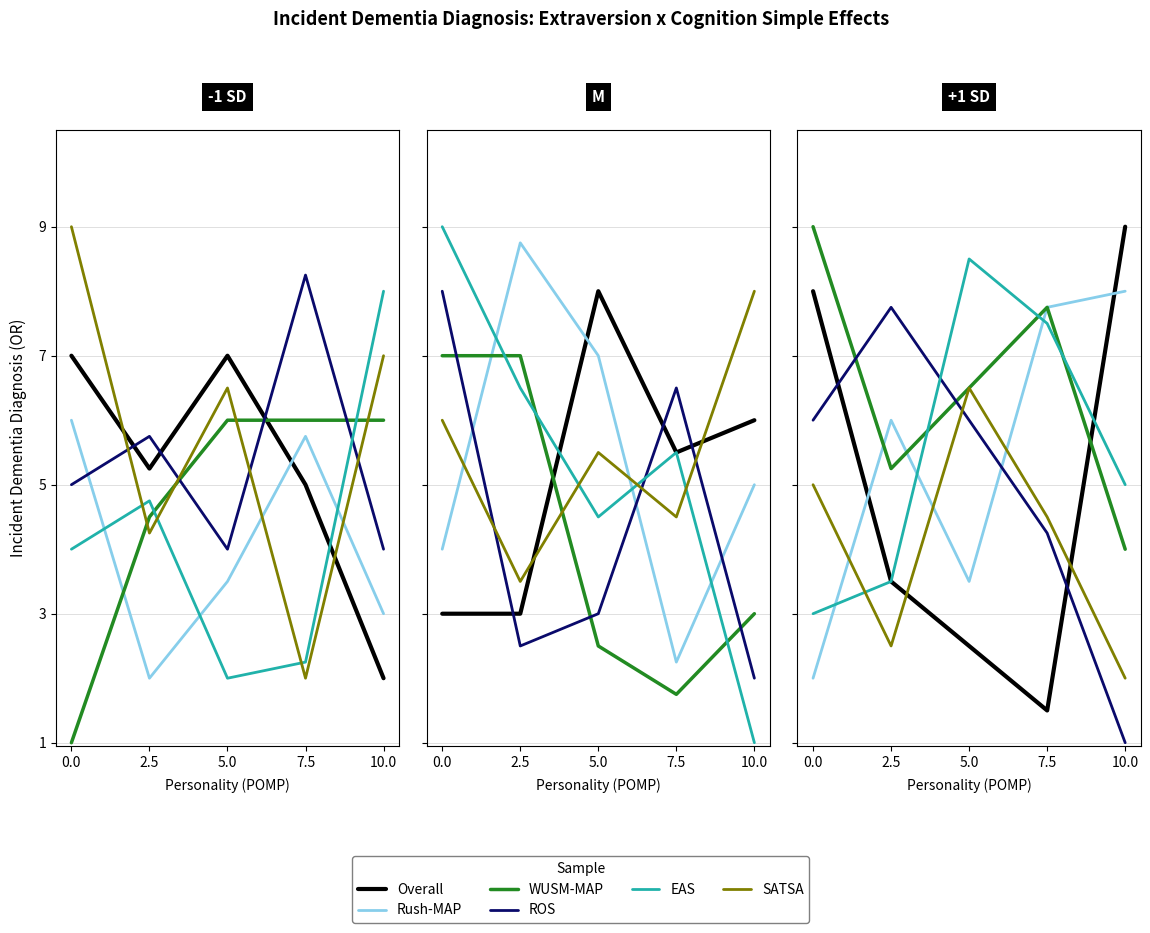

Does the chart display data point markers on the line(s)?

No